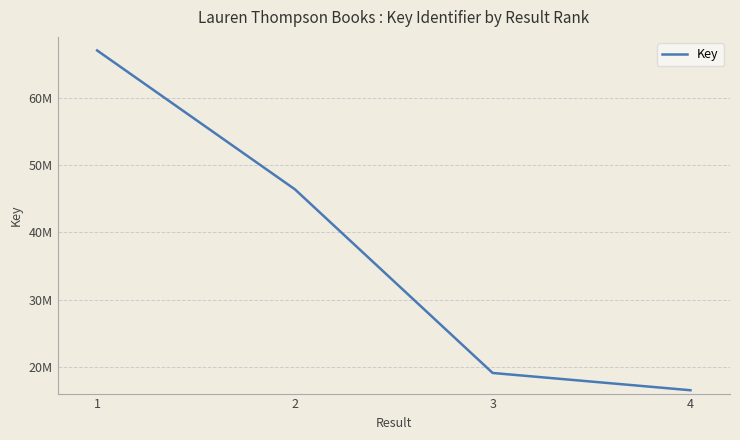

What is the value of the 3rd point from the left?

19158411